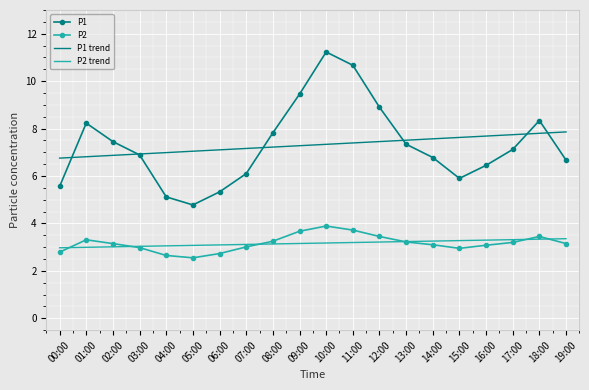

Where do P2 and P2 trend first cross each other?

00:00 and 01:00